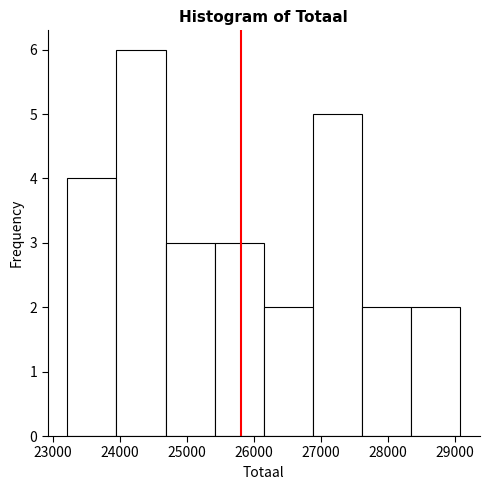

Which range on the x-axis has the tallest bar?

24000 to 24700